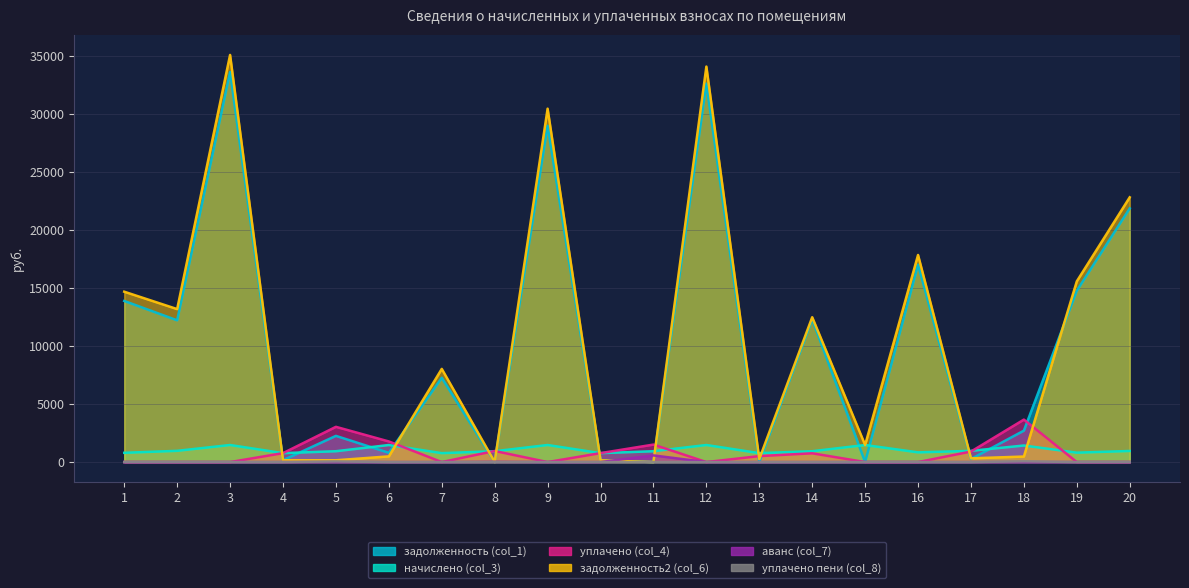

True or false: уплачено (col_4) and задолженность2 (col_6) cross at least once.

True